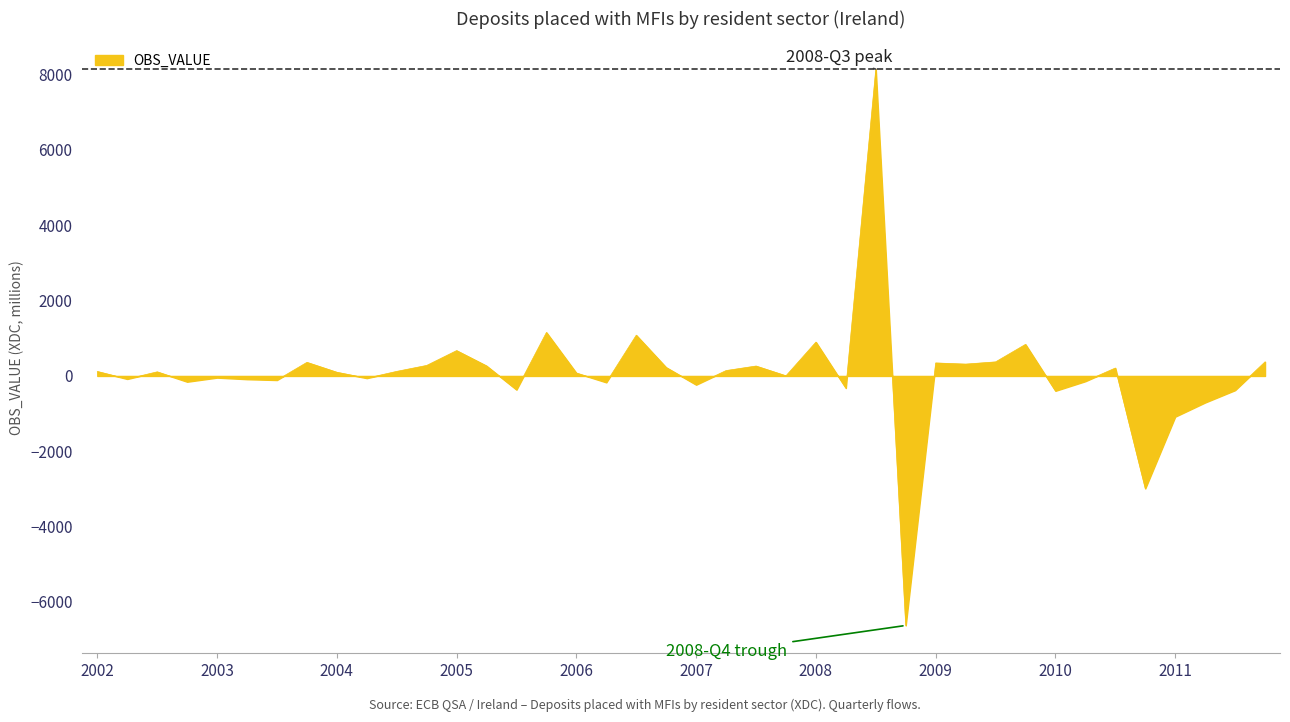

What is the maximum value shown in the chart?

8143